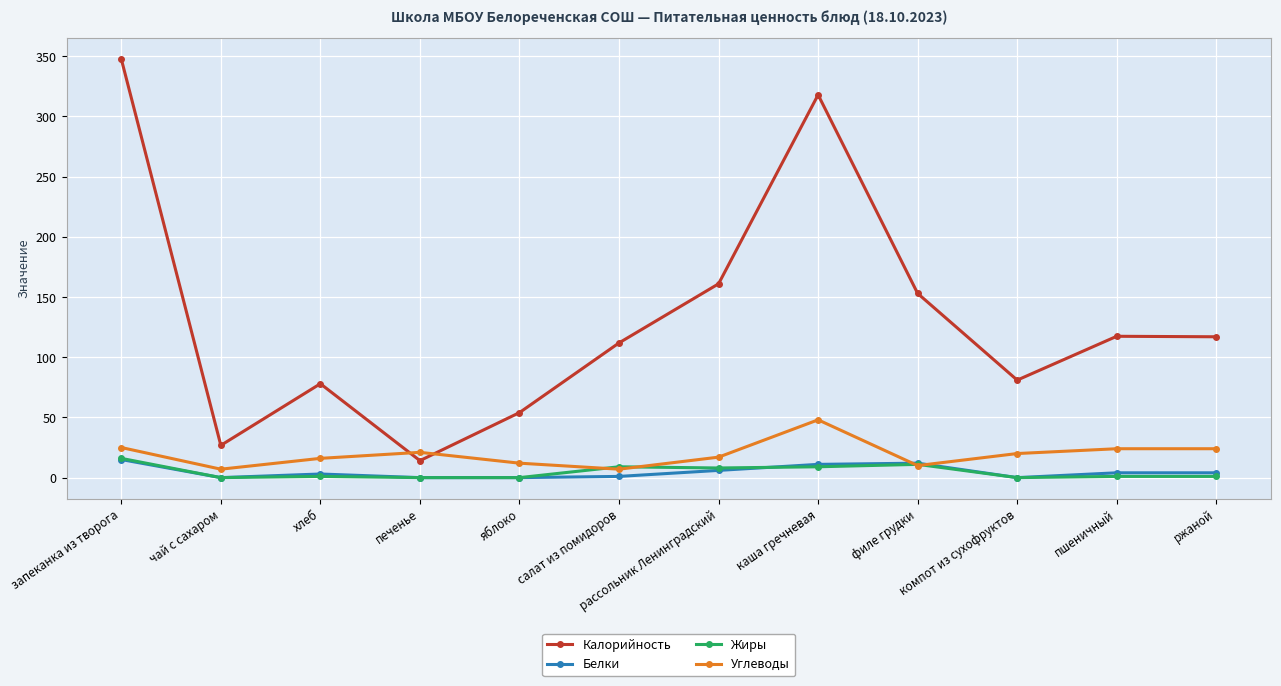

What is the label of the 4th point from the left?

печенье